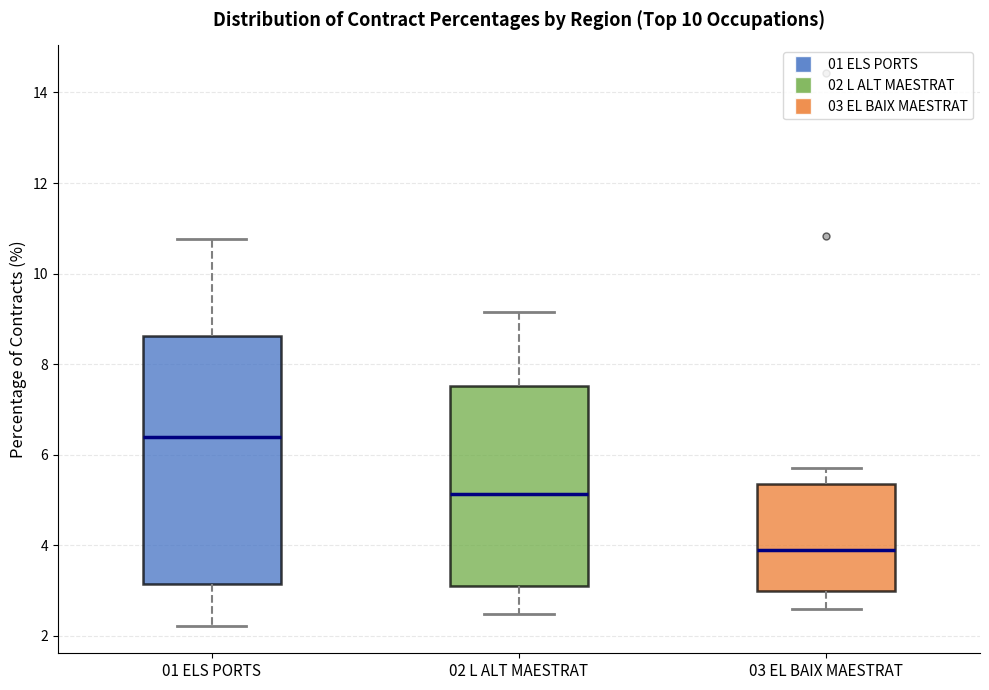

Comparing the boxes themselves (not the whiskers), which one is the tallest?

01 ELS PORTS